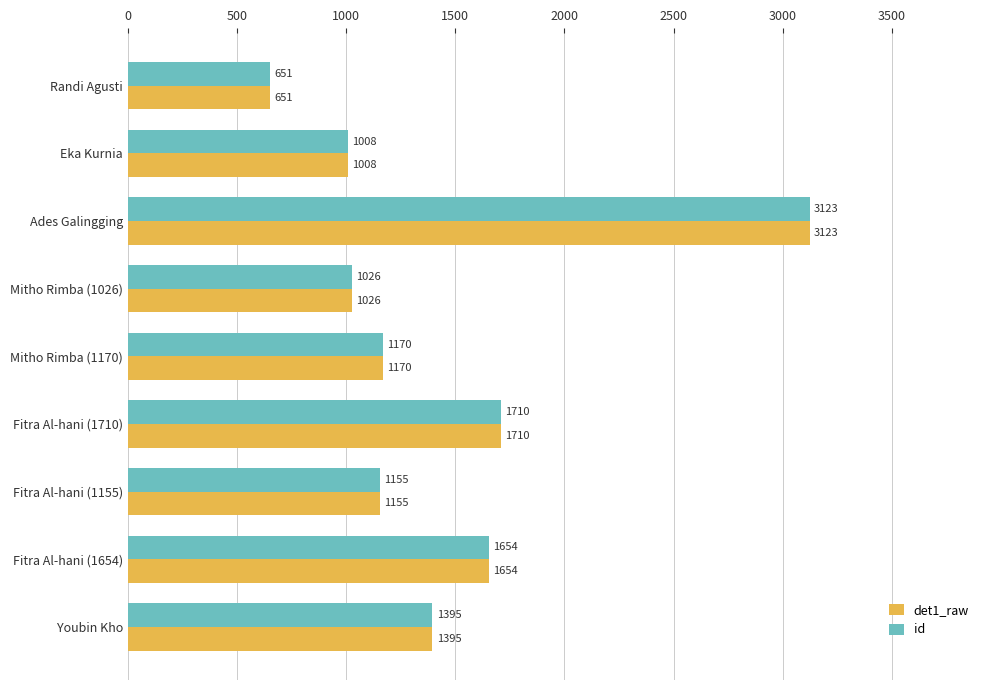

List the labels in order of det1_raw value, largest first.

Ades Galingging, Fitra Al-hani (1710), Fitra Al-hani (1654), Youbin Kho, Mitho Rimba (1170), Fitra Al-hani (1155), Mitho Rimba (1026), Eka Kurnia, Randi Agusti